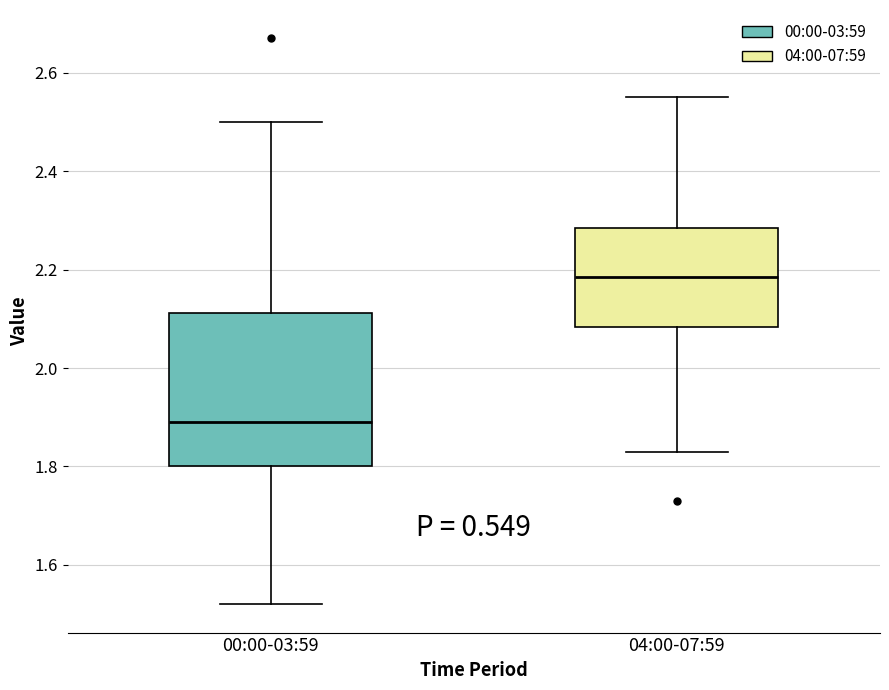

Which box has the lowest median line?

00:00-03:59